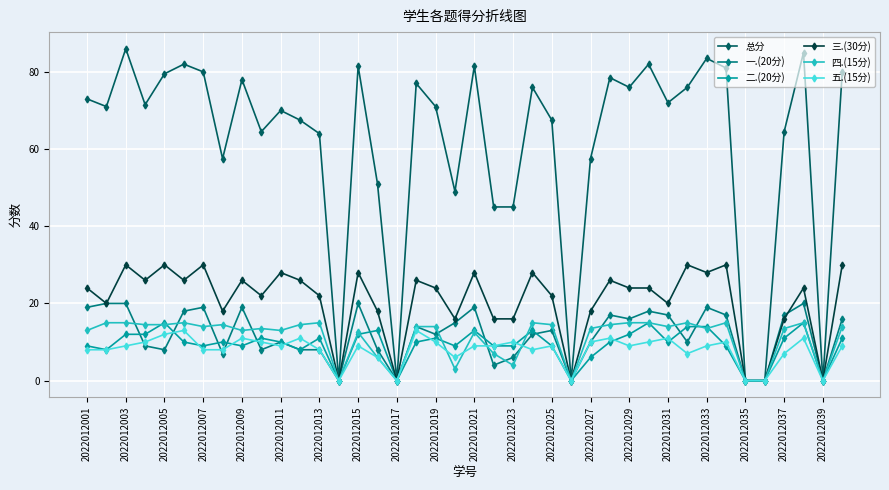

True or false: 三.(30分) has more than 2 points higher than both neighbors.

True